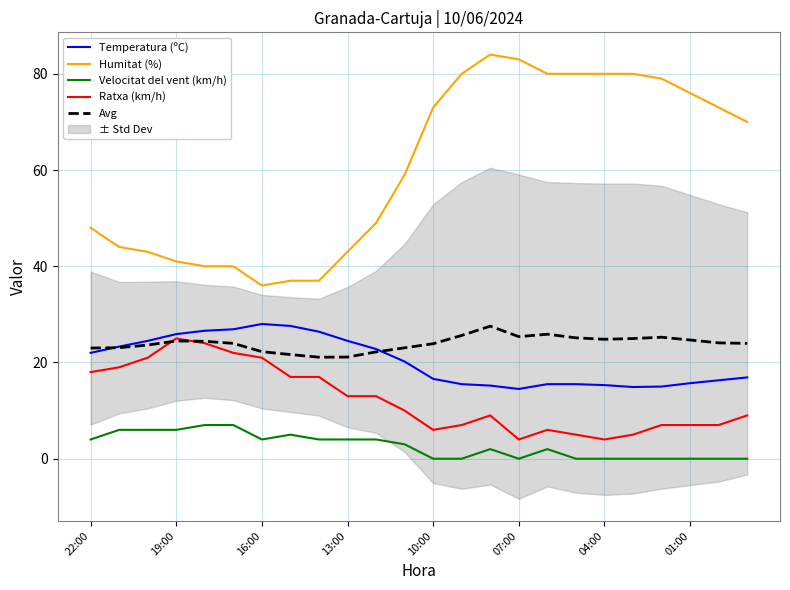

At which category does the chart reach its peak across all series?

14